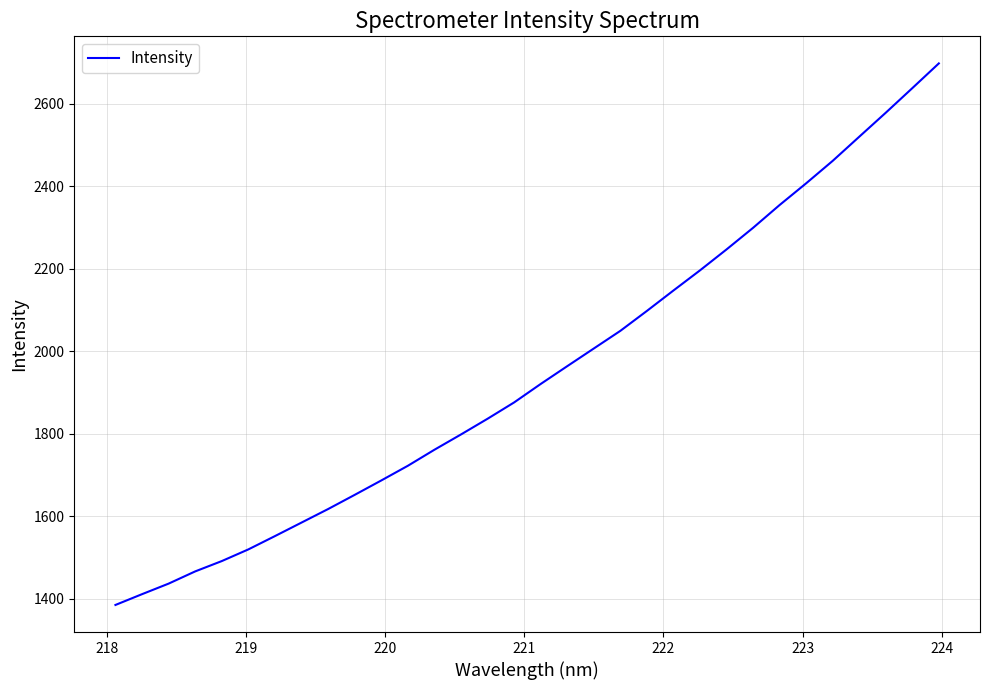

Does the chart display data point markers on the line(s)?

No